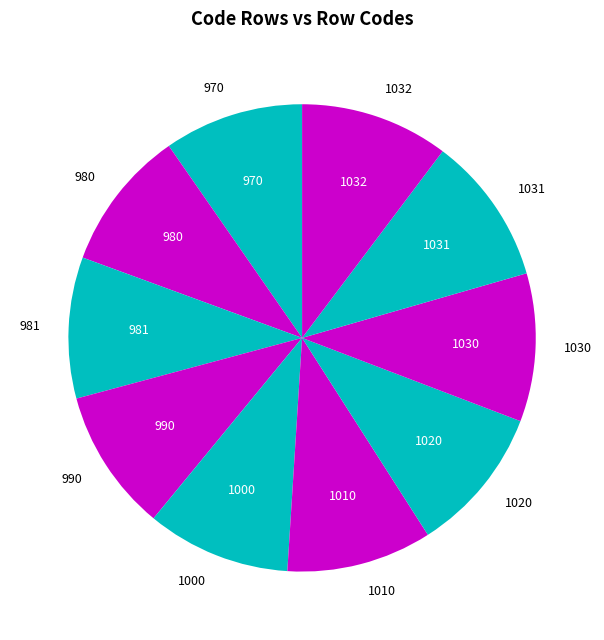

True or false: 1030 accounts for 1% of the total.

False